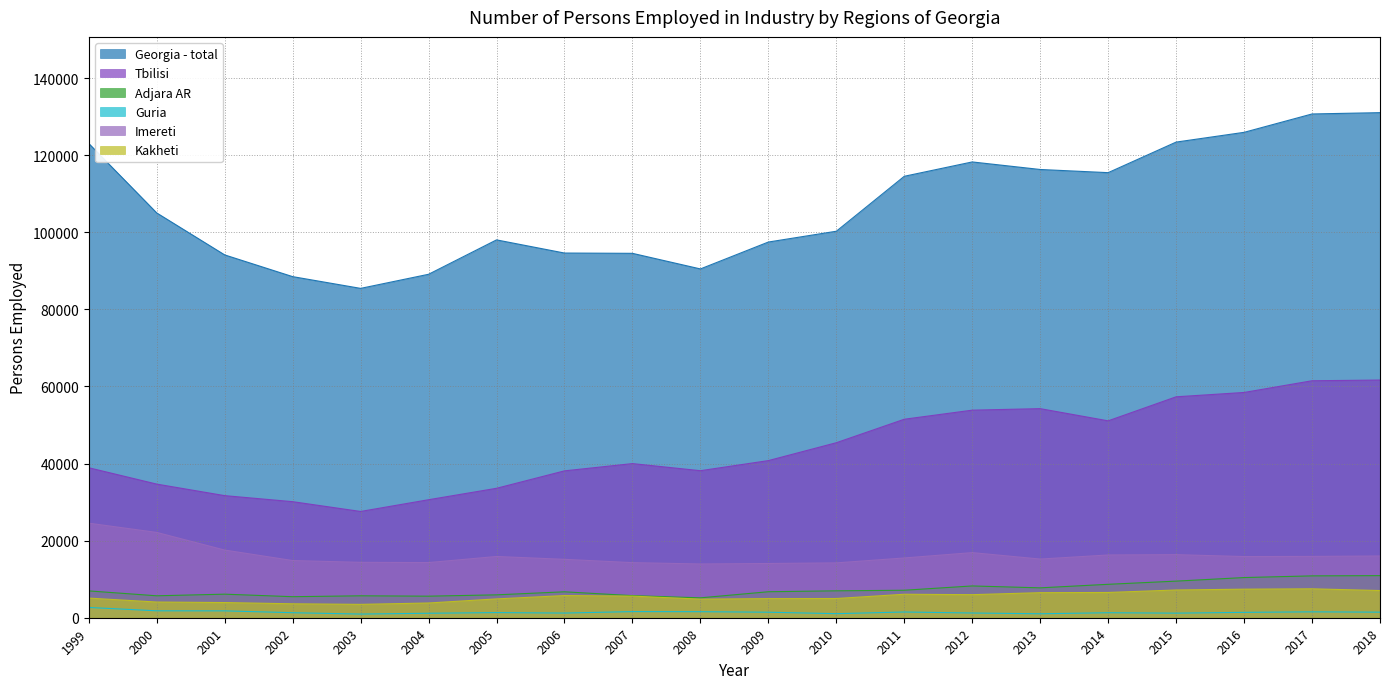

What is the value of the Imereti point at the 1st from the left?

24531